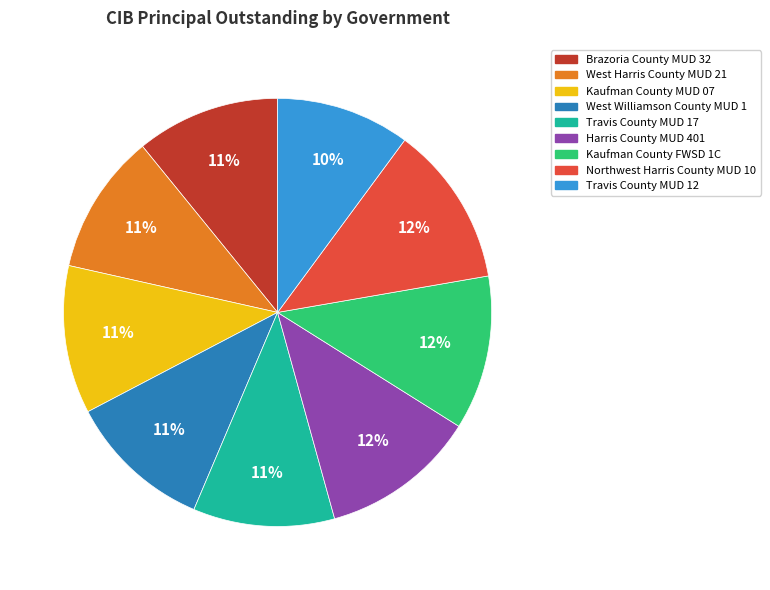

What is the ratio of the value at West Harris County MUD 21 to the value at Brazoria County MUD 32?

1.0